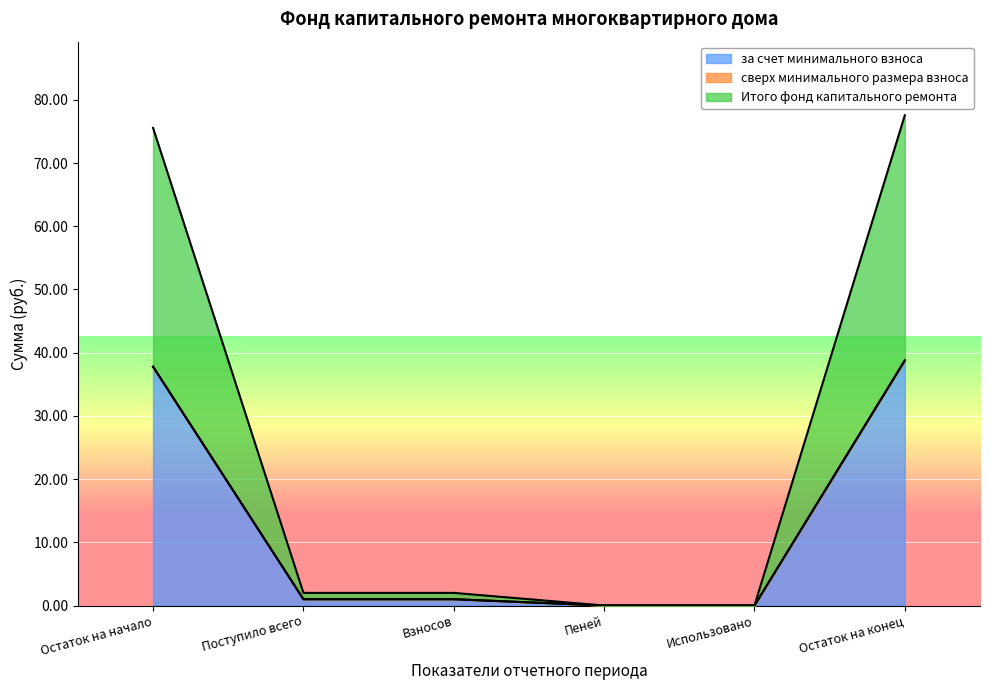

Reading right to left, transcribe all the data shown in this chart.

за счет минимального взноса: Остаток на конец=38.8	Использовано=0.0	Пеней=0.0	Взносов=1.0	Поступило всего=1.0	Остаток на начало=37.8
Итого фонд капитального ремонта: Остаток на конец=38.8	Использовано=0.0	Пеней=0.0	Взносов=1.0	Поступило всего=1.0	Остаток на начало=37.8